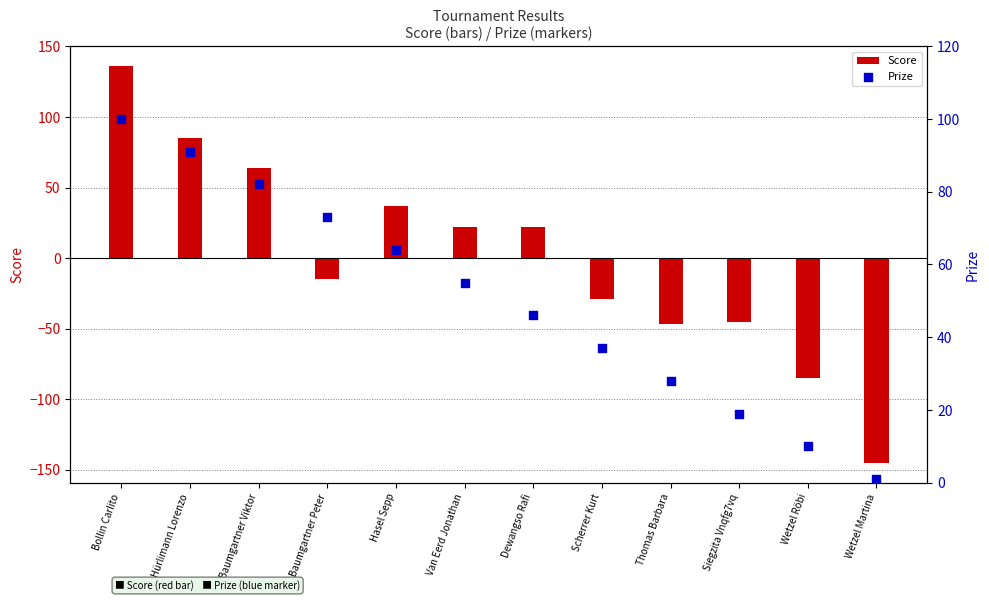

At how many categories does at least one series exceed 9?

11